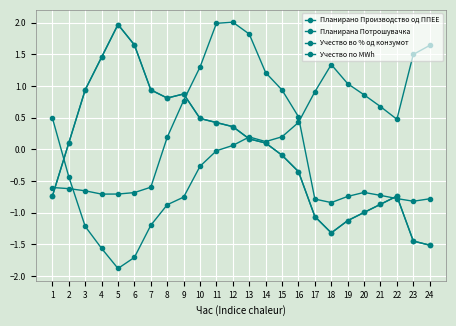

Reading left to right, extract all data points from this chart.

Планирано Производство од ППЕЕ: -0.6	-0.6	-0.7	-0.7	-0.7	-0.7	-0.6	0.2	0.8	1.3	2.0	2.0	1.8	1.2	0.9	0.5	-0.8	-0.8	-0.7	-0.7	-0.7	-0.8	-0.8	-0.8
Планирана Потрошувачка: 0.5	-0.4	-1.2	-1.6	-1.9	-1.7	-1.2	-0.9	-0.8	-0.3	-0.0	0.1	0.2	0.1	0.2	0.4	0.9	1.3	1.0	0.9	0.7	0.5	1.5	1.6
Учество во % од конзумот: -0.7	0.1	0.9	1.5	2.0	1.6	0.9	0.8	0.9	0.5	0.4	0.4	0.2	0.1	-0.1	-0.4	-1.1	-1.3	-1.1	-1.0	-0.9	-0.7	-1.4	-1.5
Учество по MWh: -0.7	0.1	0.9	1.5	2.0	1.6	0.9	0.8	0.9	0.5	0.4	0.4	0.2	0.1	-0.1	-0.4	-1.1	-1.3	-1.1	-1.0	-0.9	-0.7	-1.4	-1.5